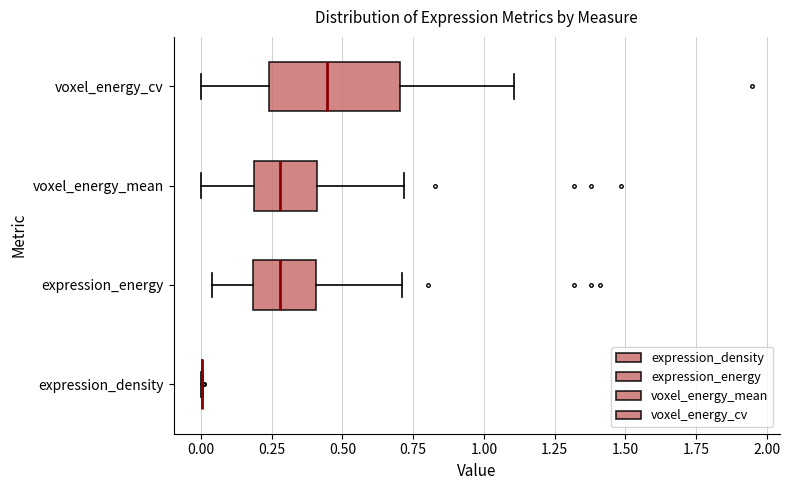

Reading bottom to top, transcribe this box plot: for each box, give where its median line is, the range the box spans, and where its two whiskers end, as read against the x-axis. The values are not printed on the chart, so give them approximately, as read against the axis.

expression_density: box collapsed to a line at 0.00, whiskers 0.00 to 0.00
expression_energy: median 0.30, box 0.20 to 0.40, whiskers 0.05 to 0.70
voxel_energy_mean: median 0.30, box 0.20 to 0.40, whiskers 0.00 to 0.70
voxel_energy_cv: median 0.45, box 0.25 to 0.70, whiskers 0.00 to 1.10